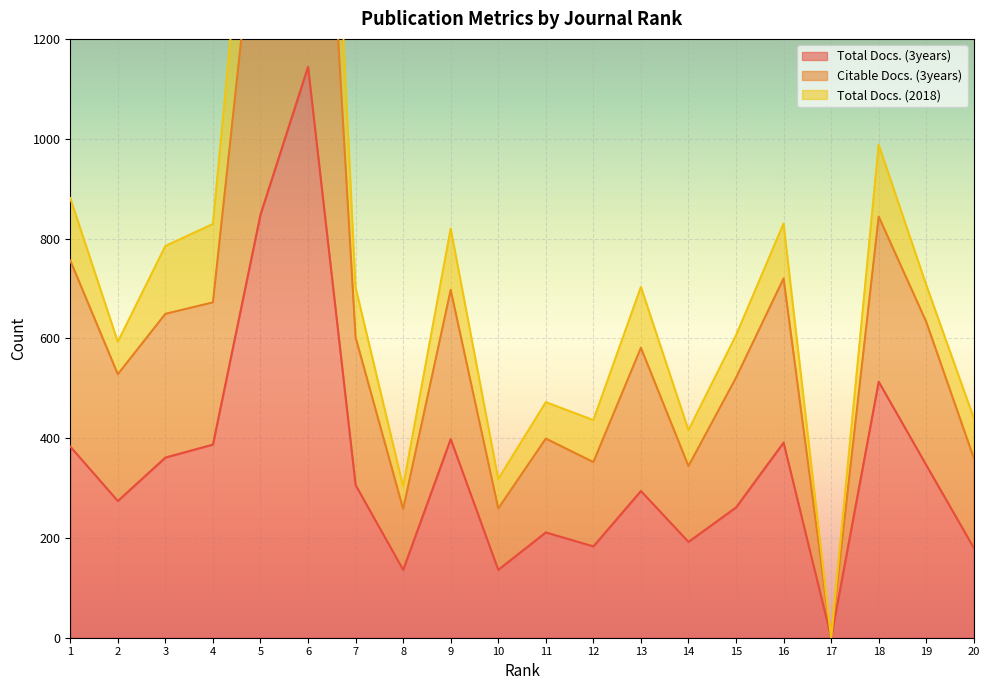

What is the highest value of the Citable Docs. (3years) series?

2232